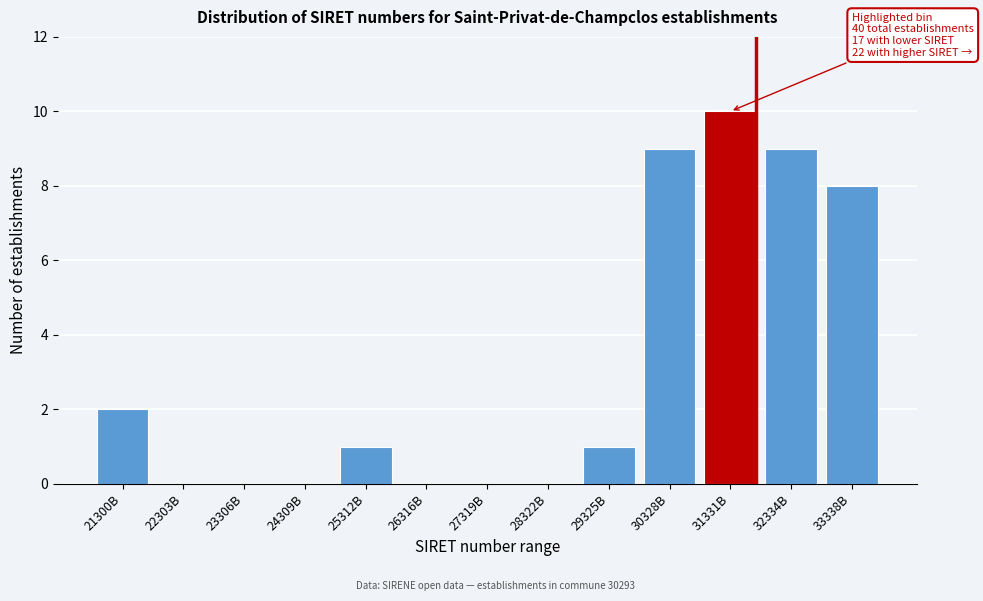

Reading left to right, transcribe all the data shown in this chart.

21300B=2	22303B=0	23306B=0	24309B=0	25312B=1	26316B=0	27319B=0	28322B=0	29325B=1	30328B=9	31331B=10	32334B=9	33338B=8